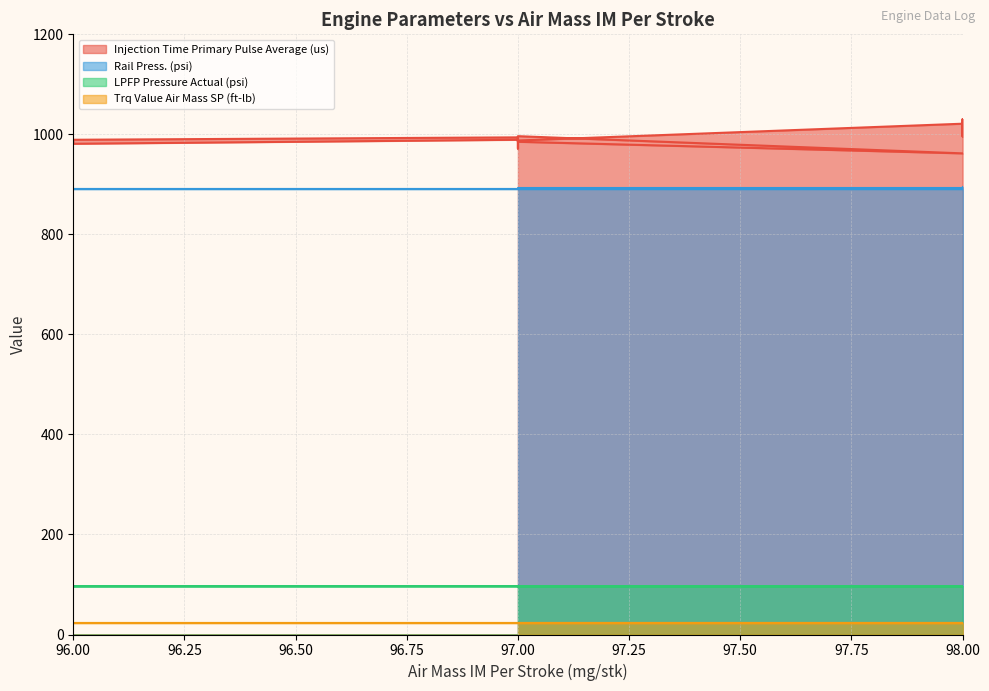

Which series has the largest range (max minus min)?

Injection Time Primary Pulse Average (us)